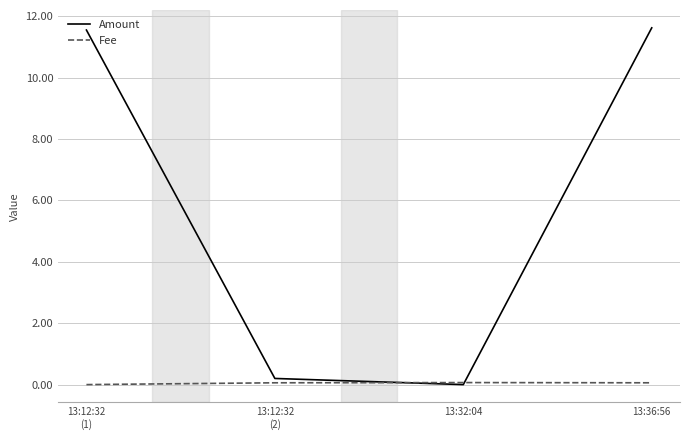

What is the maximum value shown in the chart?

11.6